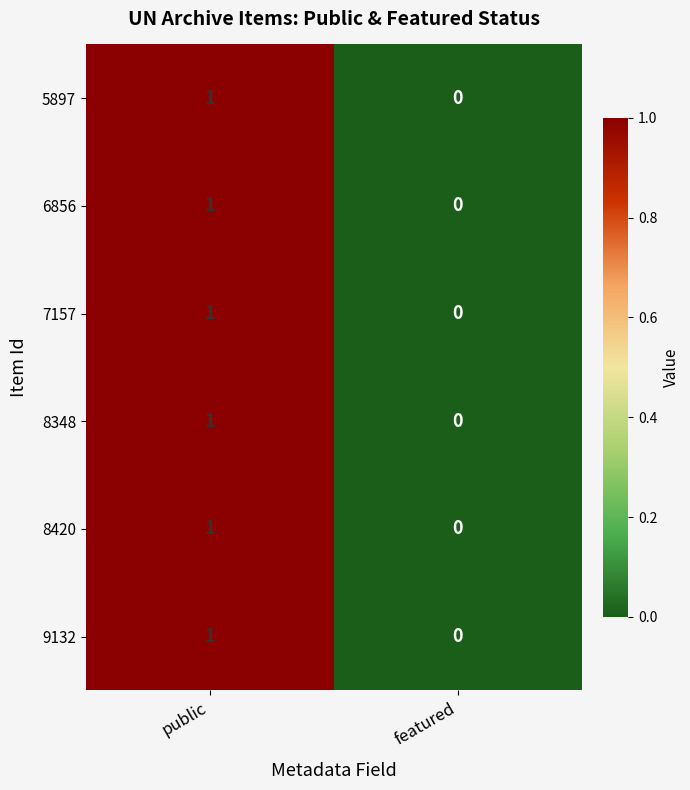

The 5897 series shows 0 at public. True or false?

False